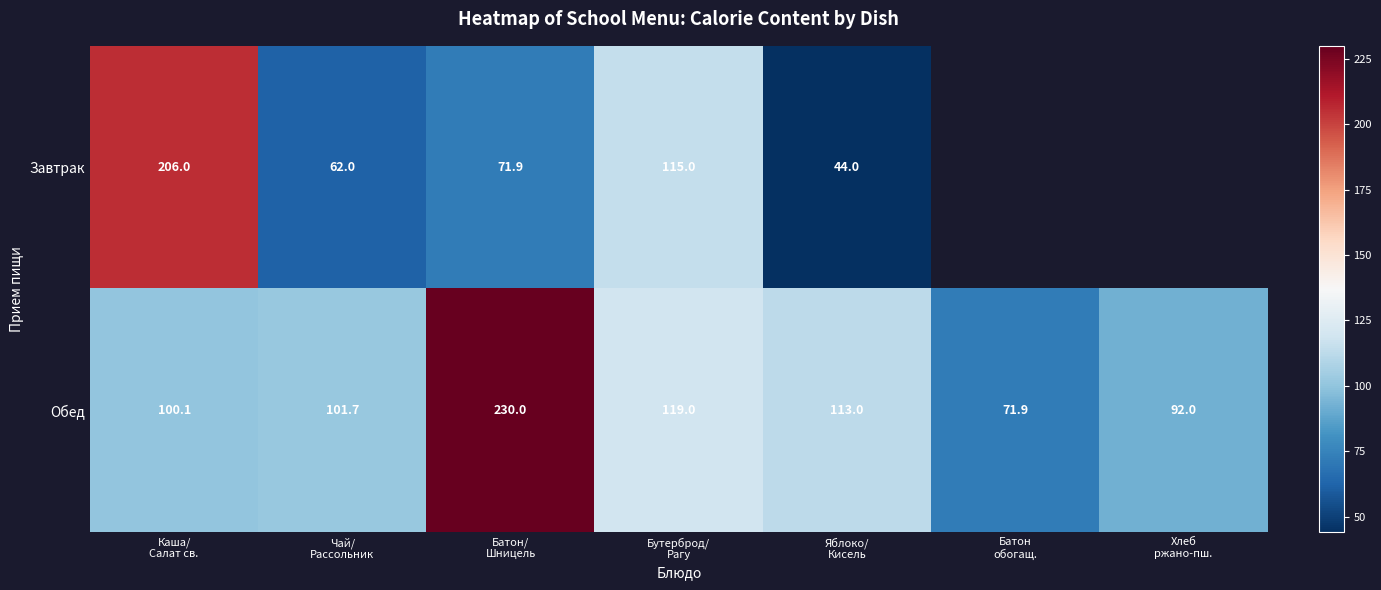

What is the greatest value displayed?

230.0